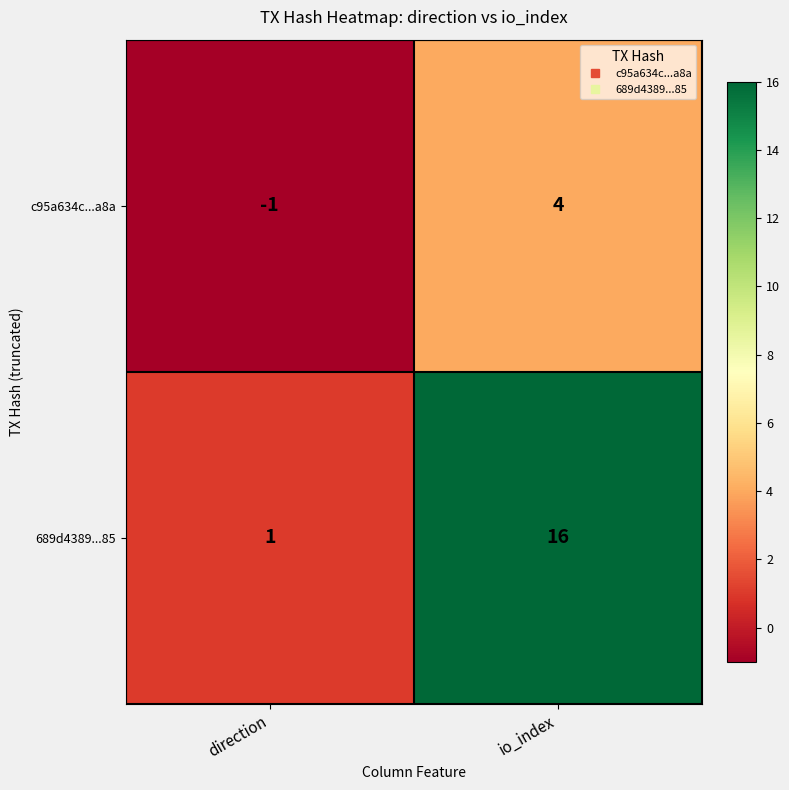

Rank the series by their average value, from highest to lowest.

689d4389...85, c95a634c...a8a